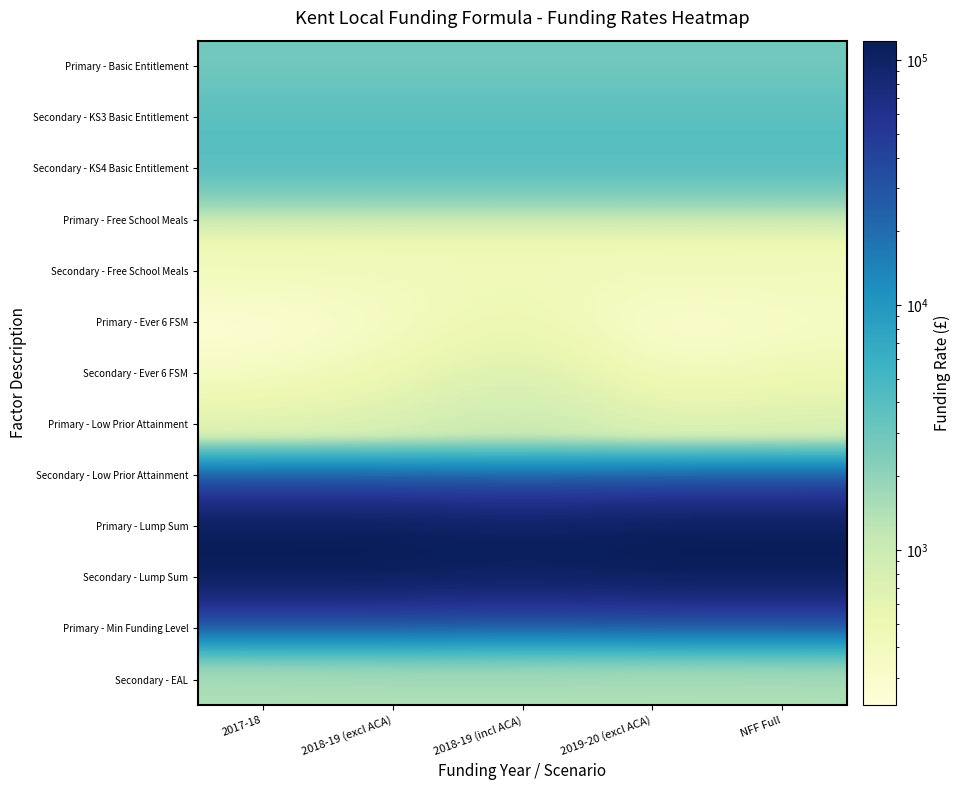

What is the maximum value shown in the chart?

120082.8